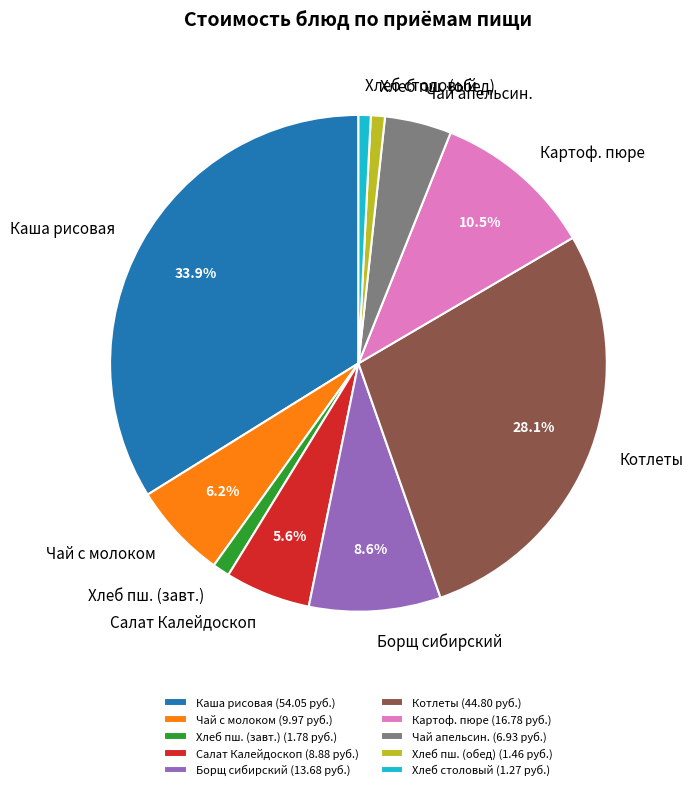

How many segments does this pie chart have?

10